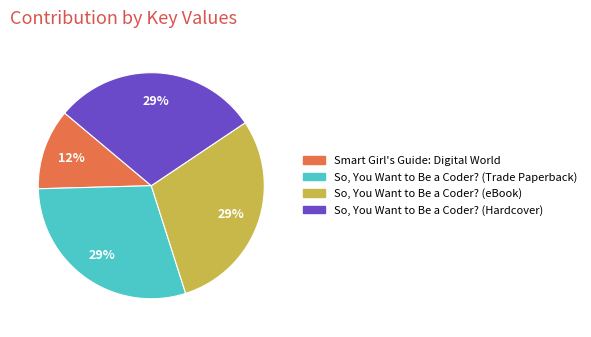

Do So, You Want to Be a Coder? (Hardcover) and So, You Want to Be a Coder? (Trade Paperback) together represent more than half of the pie?

Yes